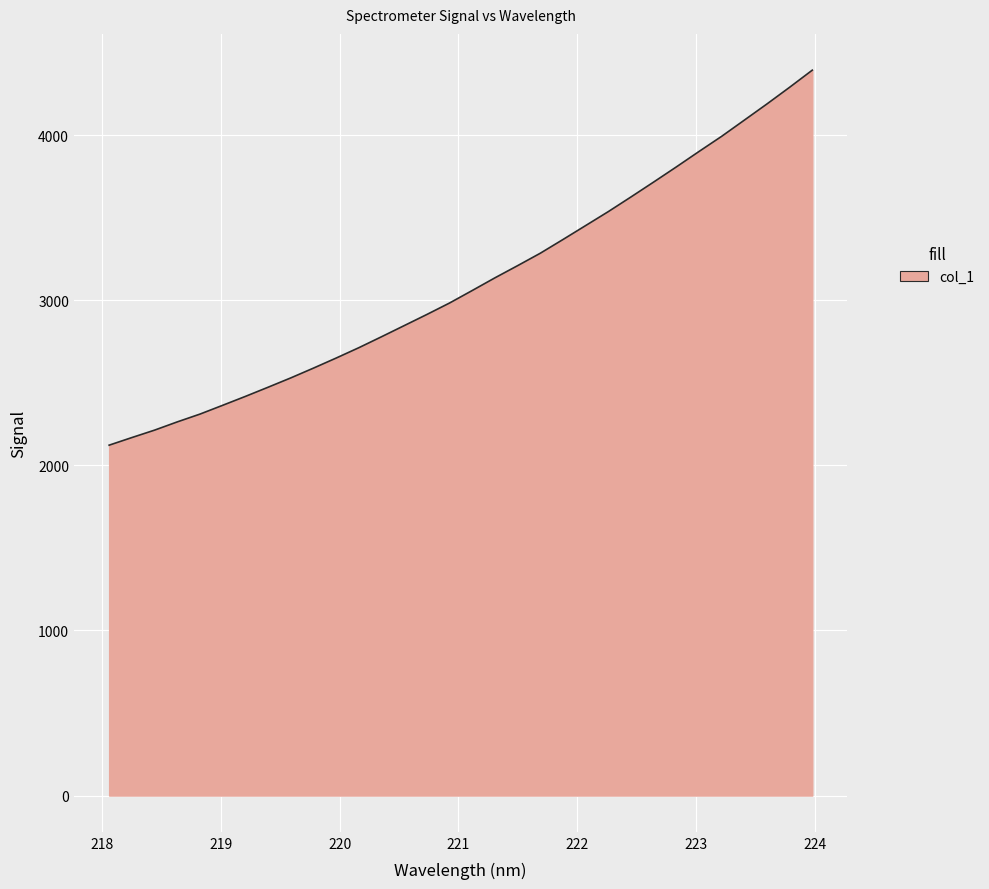

What is the smallest value displayed?

2122.8